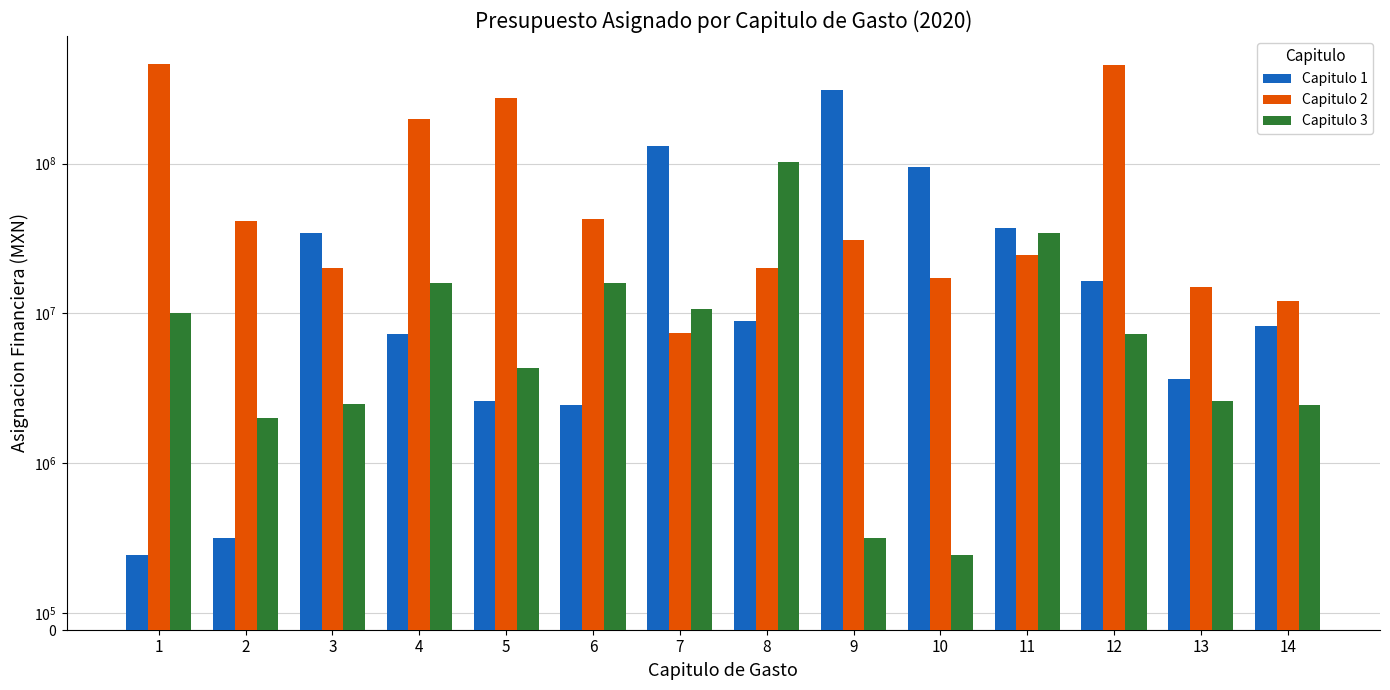

Reading left to right, transcribe all the data shown in this chart.

Capitulo 1: 1=450000	2=550000	3=34613218	4=7304416	5=2600000	6=2463578	7=132223350	8=8964200	9=310047660	10=94599948	11=37479913	12=16600000	13=3663080	14=8204775
Capitulo 2: 1=461146417	2=41173081	3=20000000	4=197479806	5=274970817	6=42505098	7=7352300	8=20072113	9=31043802	10=17348007	11=24652431	12=457963288	13=15074154	14=12026309
Capitulo 3: 1=10000000	2=2000000	3=2500000	4=16020000	5=4308587	6=16000000	7=10650000	8=102000000	9=550000	10=450000	11=34613218	12=7304416	13=2600000	14=2463578